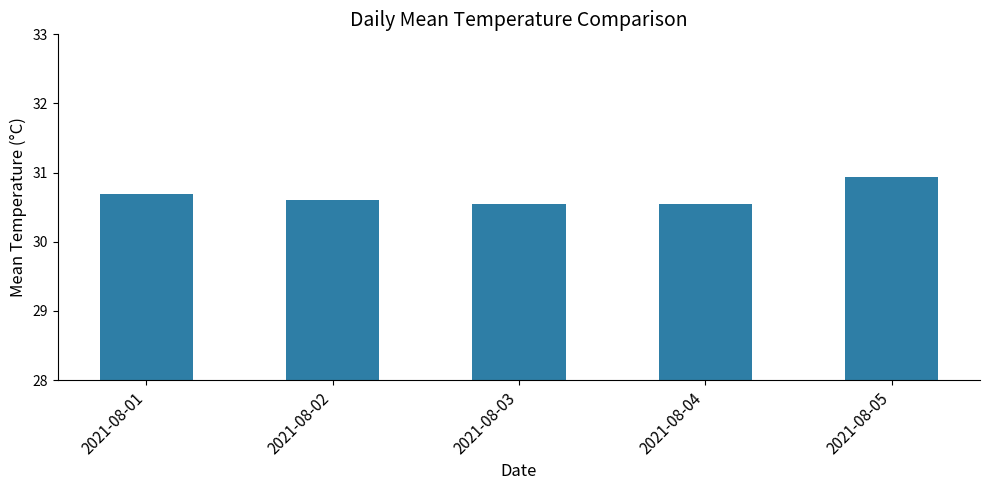

The chart shows a value of 10.5 at 2021-08-02. True or false?

False